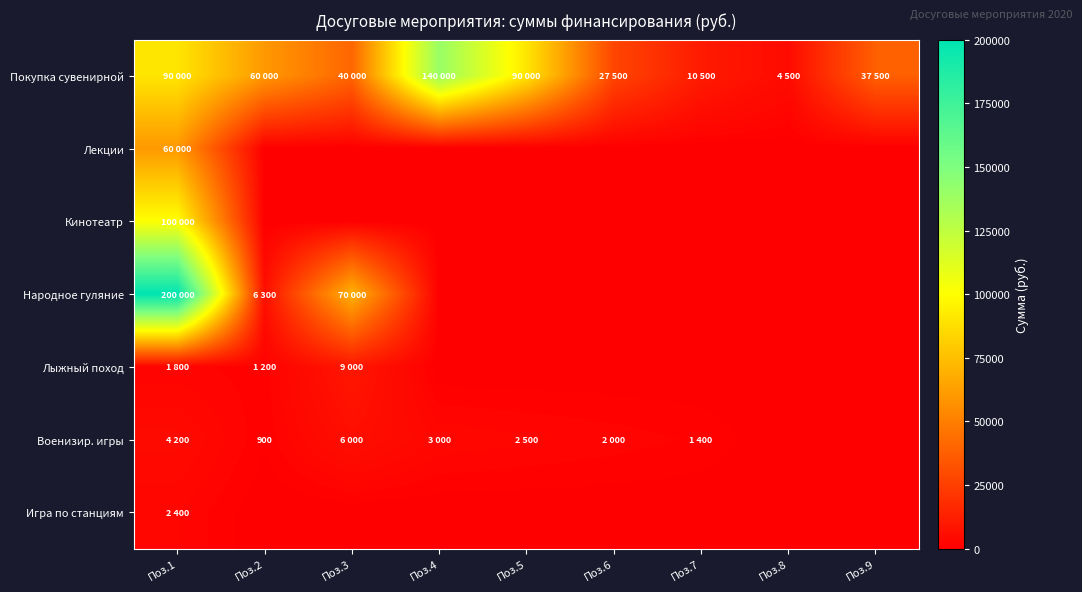

The Покупка сувенирной series shows 4500 at Поз.8. True or false?

True